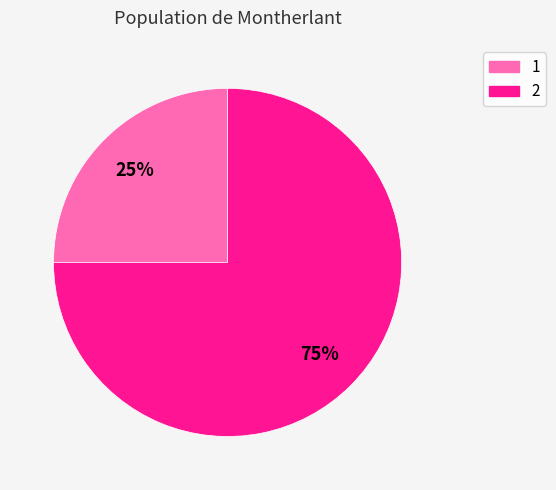

The 2 slice represents 75% of the pie. True or false?

True